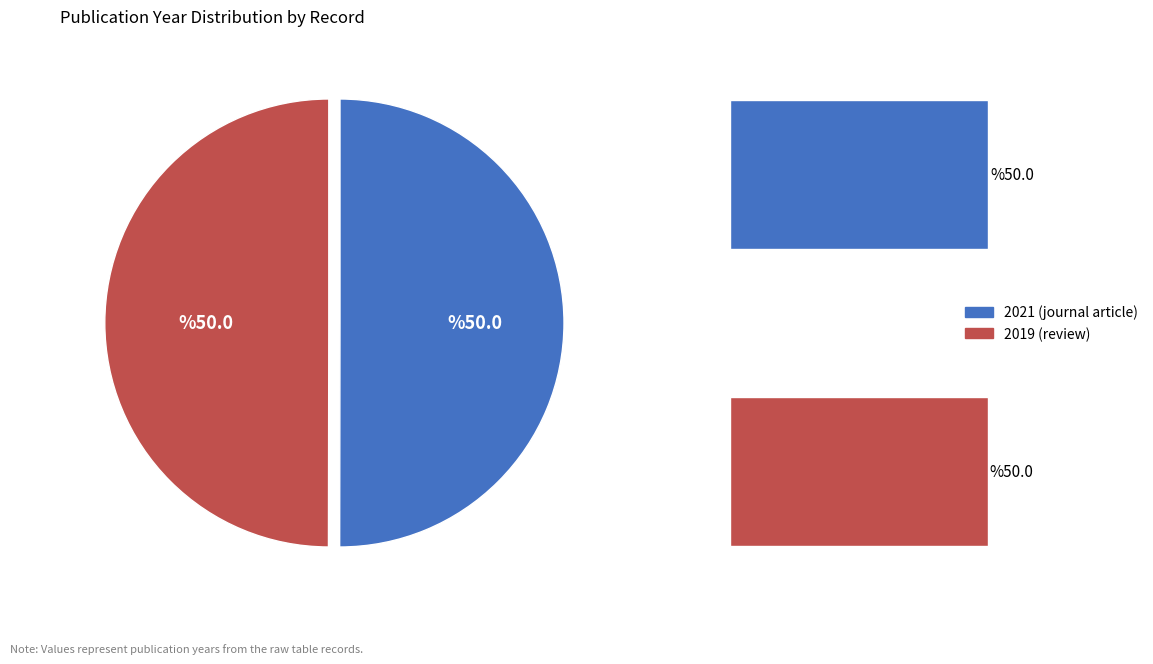

Which category accounts for the majority?

2021 (journal article)